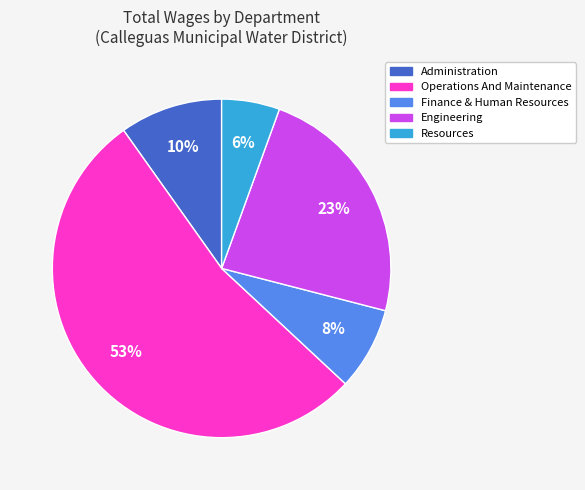

Rank the categories by value from highest to lowest.

Operations And Maintenance, Engineering, Administration, Finance & Human Resources, Resources